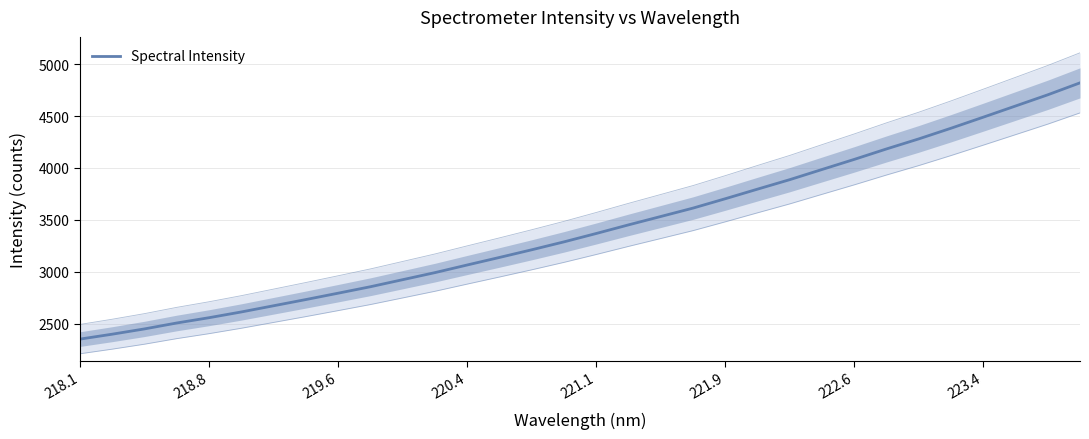

Reading left to right, extract all data points from this chart.

2352.3	2399.7	2450.5	2507.6	2558.4	2613.8	2673.5	2733.3	2794.6	2856.7	2924.6	2992.7	3066.2	3138.8	3212.6	3288.8	3369.5	3452.4	3533.0	3613.9	3704.0	3796.4	3887.8	3985.5	4082.8	4183.4	4280.1	4382.7	4489.0	4596.4	4704.2	4819.3